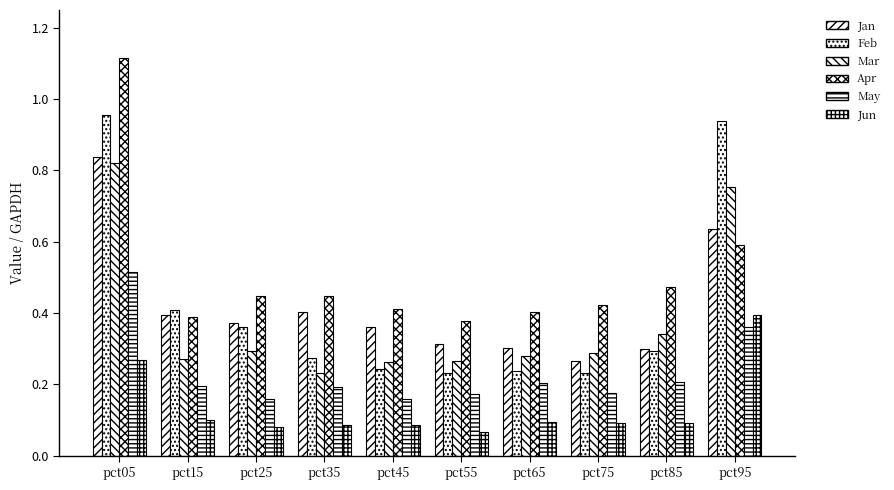

At how many categories does at least one series exceed 0?

10